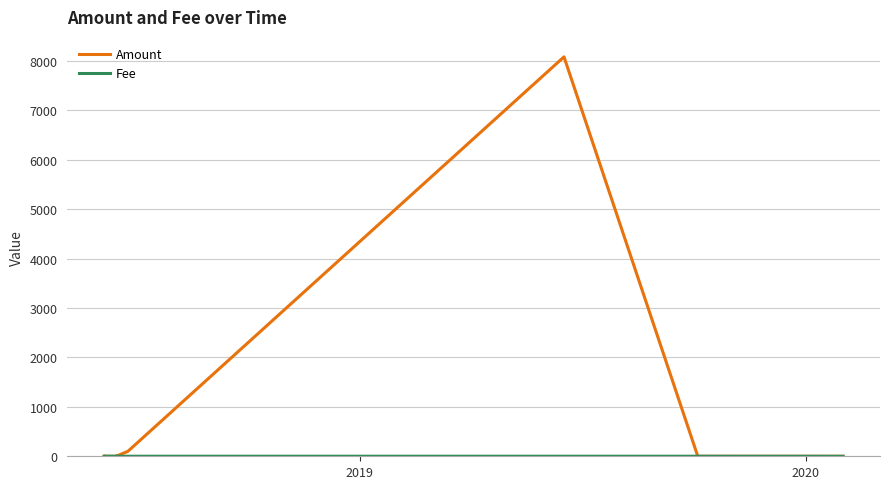

What is the maximum value shown in the chart?

8085.7